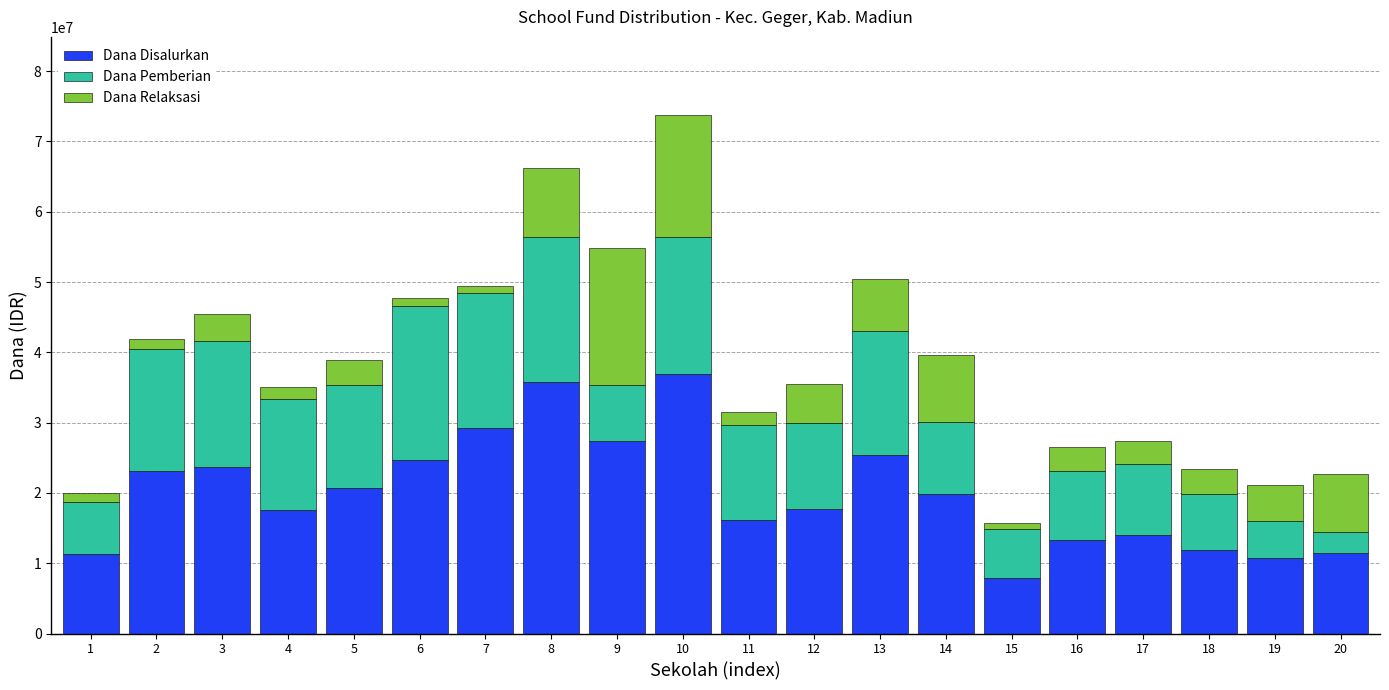

What is the difference between the maximum and second lowest values in the Dana Disalurkan series?

26100000